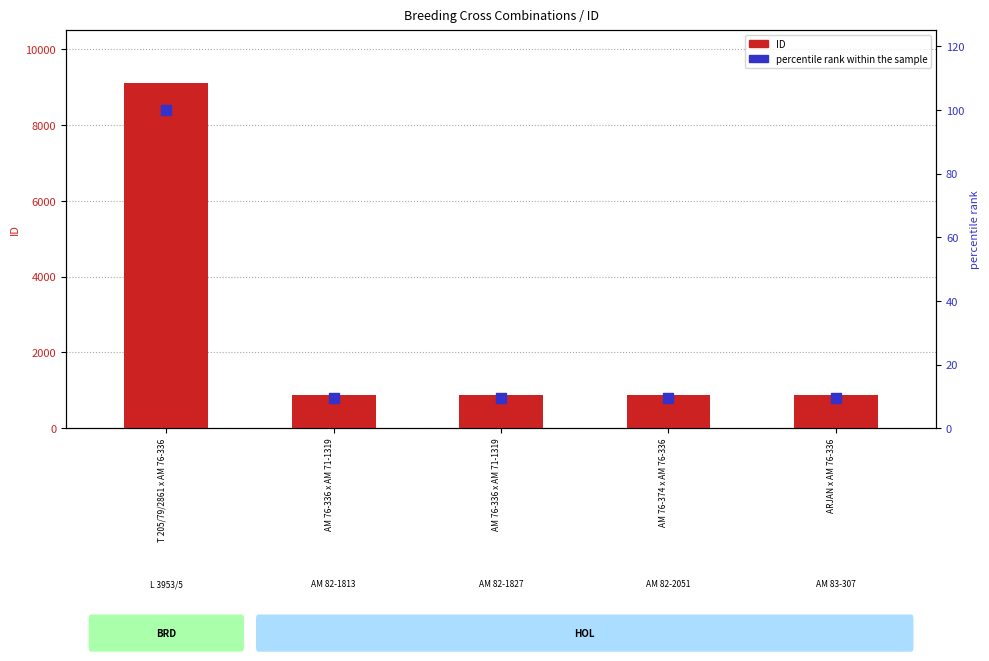

What are all the series names shown in the legend?

ID, percentile rank within the sample